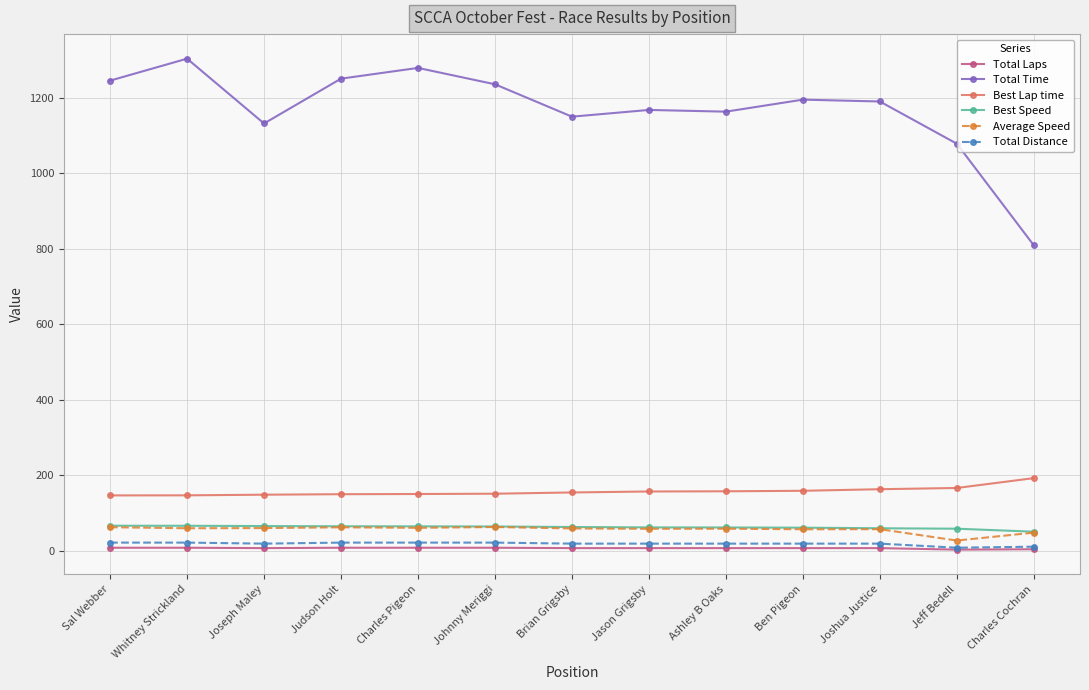

At which category does Total Time reach its first local valley?

Joseph Maley